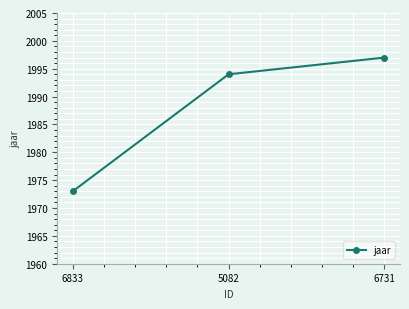

List the labels in order of value, largest first.

6731, 5082, 6833